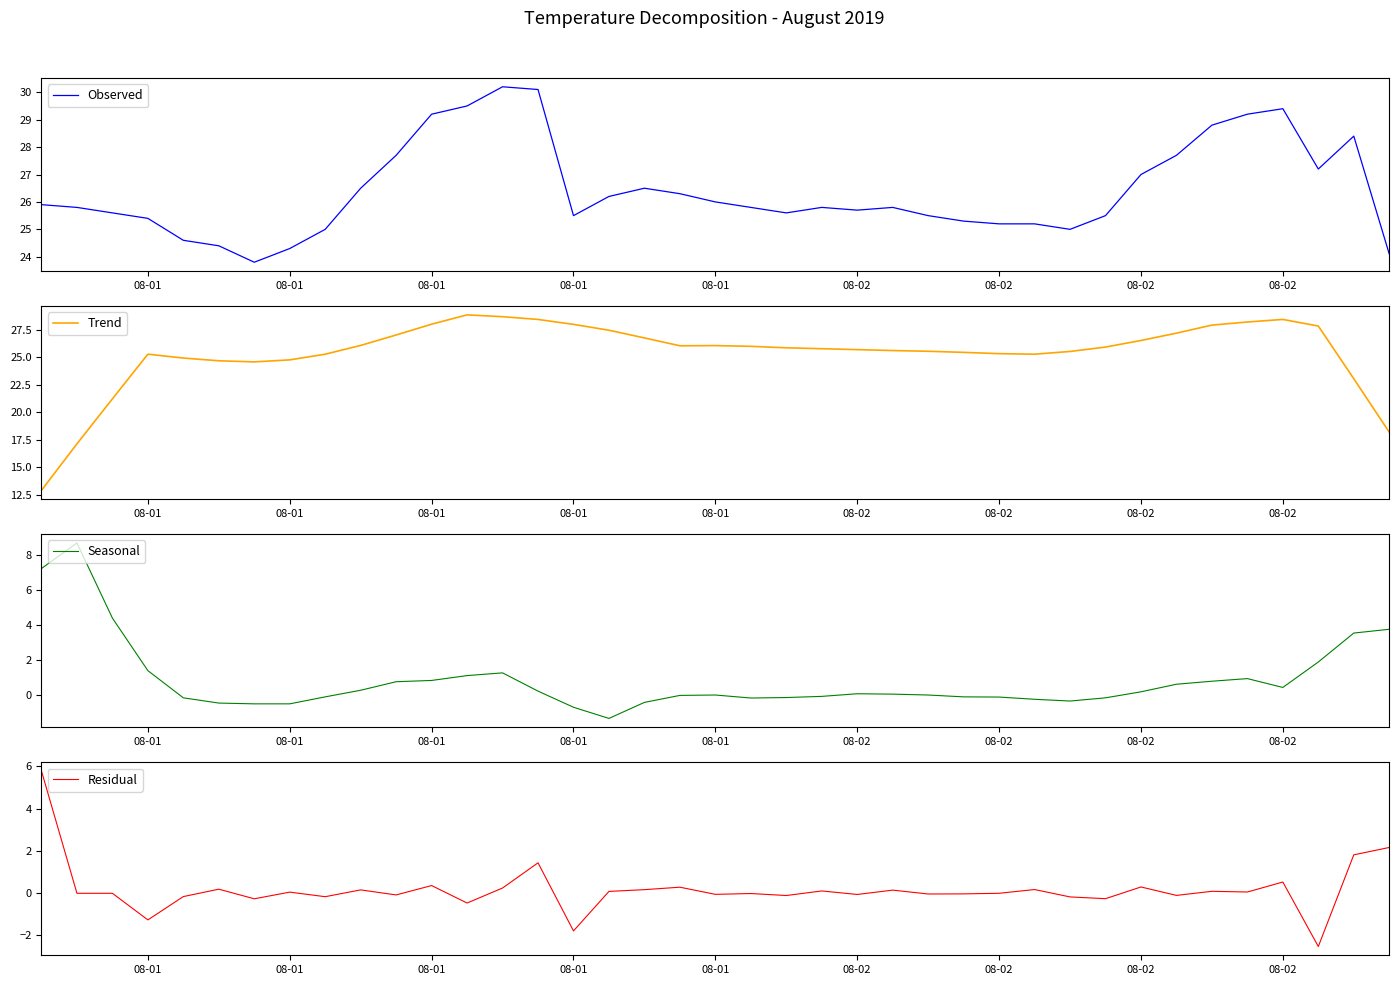

True or false: Observed and Trend intersect in this chart.

True